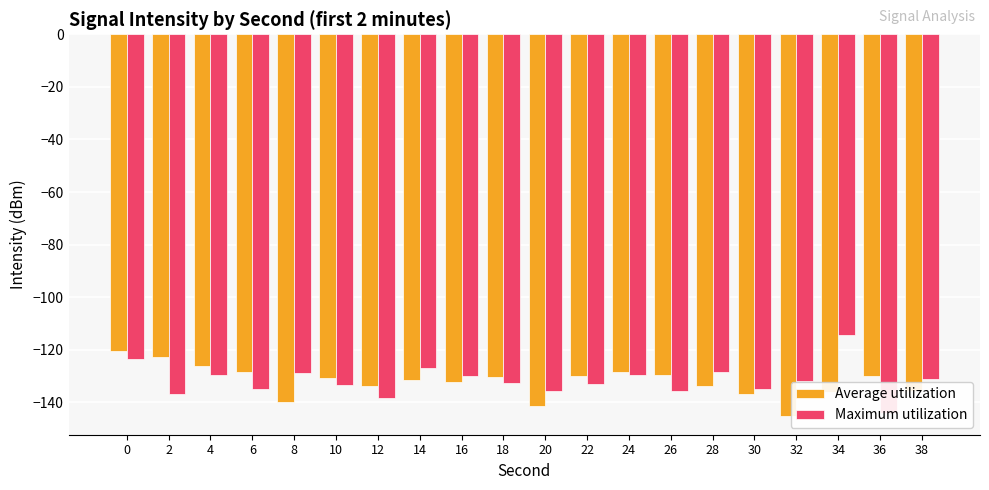

At how many categories does at least one series exceed -124?

3